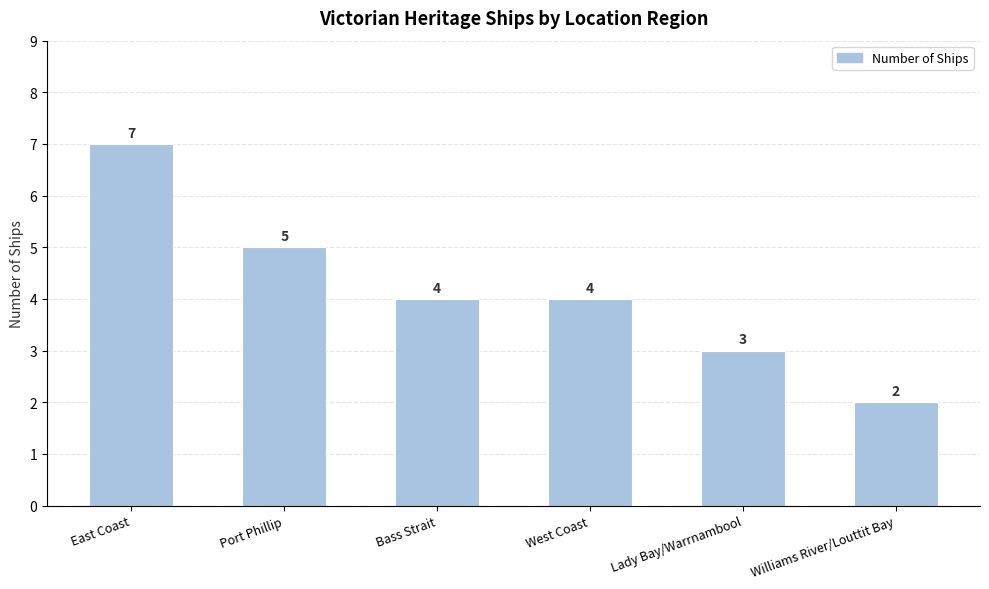

The value at East Coast is 12. True or false?

False